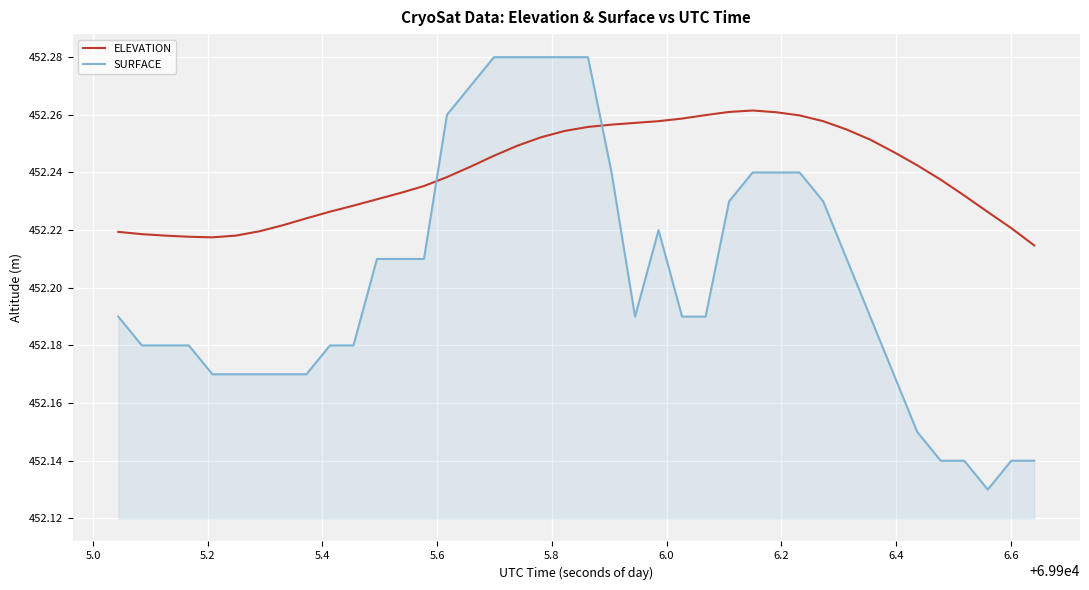

Which series has the largest range (max minus min)?

SURFACE